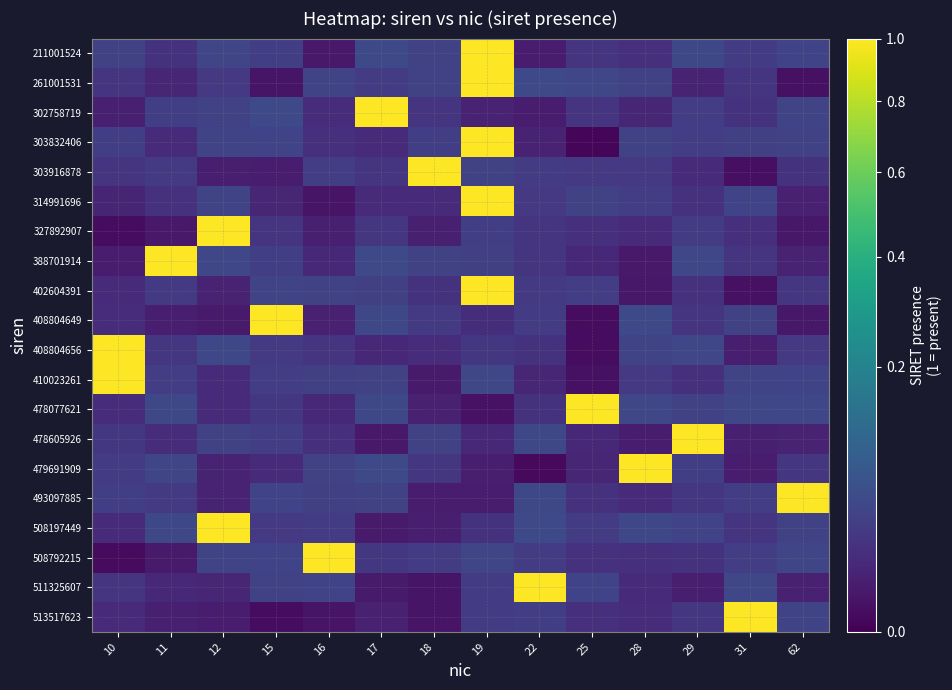

How many series are shown in this chart?

20